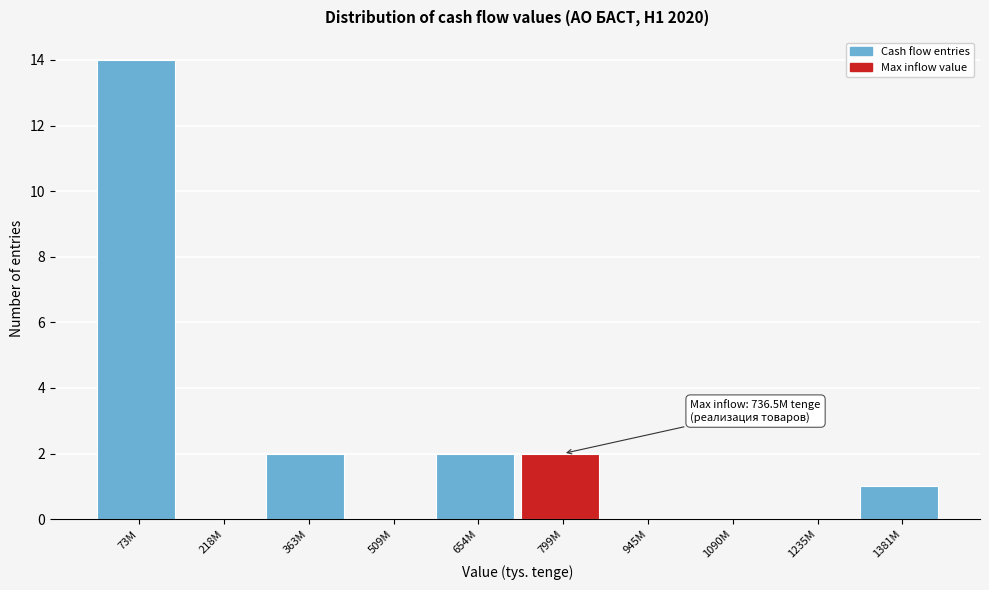

Reading left to right, list all the values displayed in this chart.

73M=14	218M=0	363M=2	509M=0	654M=2	799M=2	945M=0	1090M=0	1235M=0	1381M=1